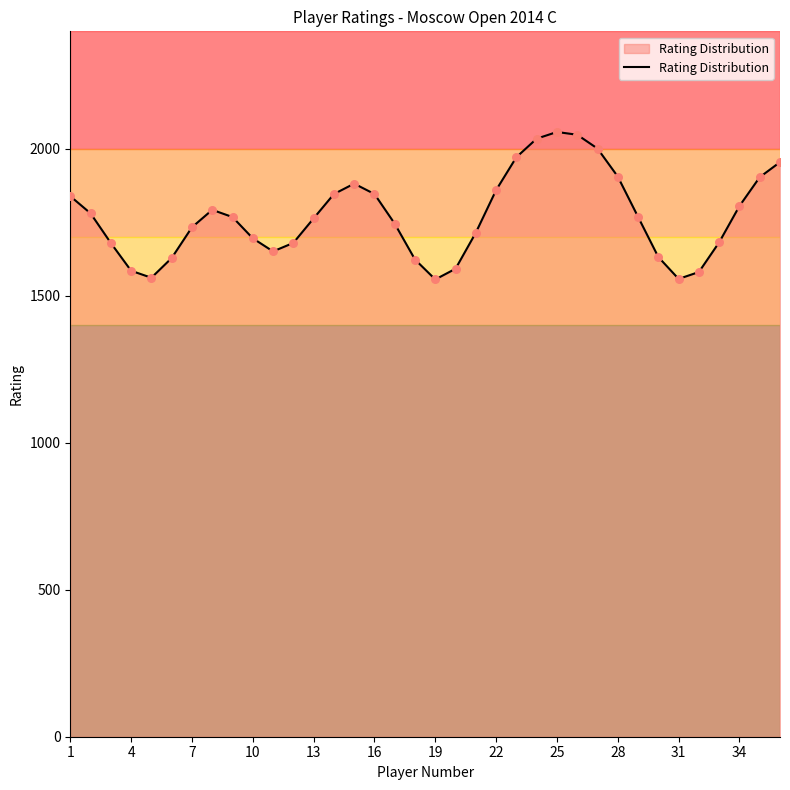

What is the difference between the maximum and minimum values?

501.7